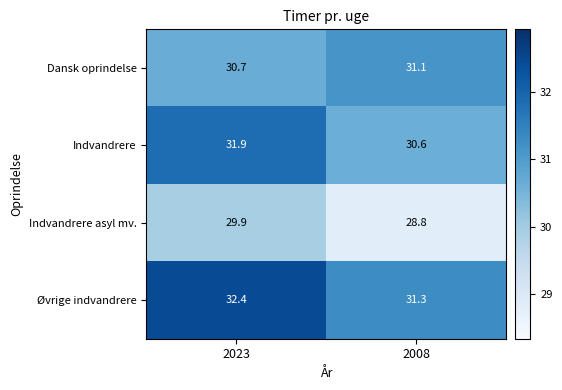

Which series has the largest range (max minus min)?

Indvandrere